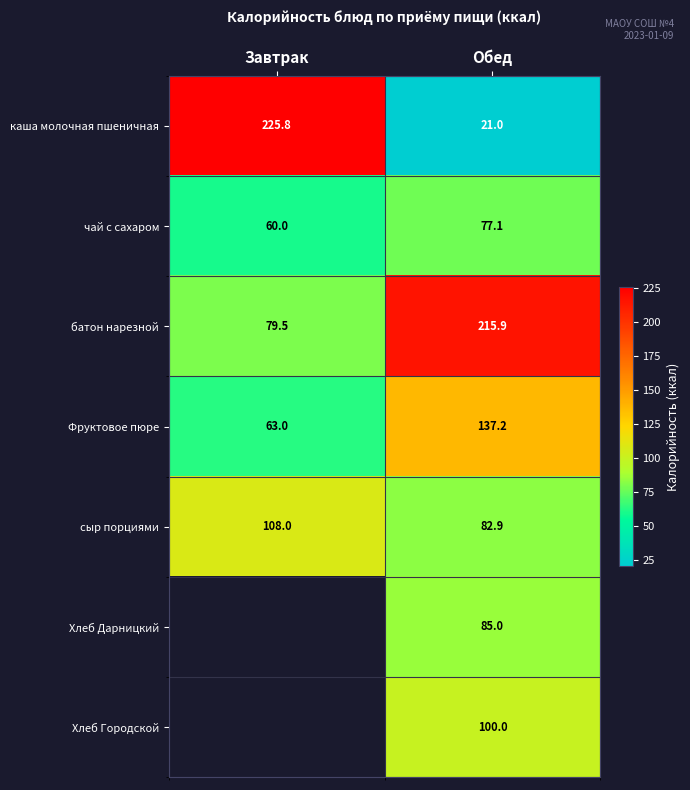

What is the sum of the Фруктовое пюре values at Обед and Завтрак?

200.2